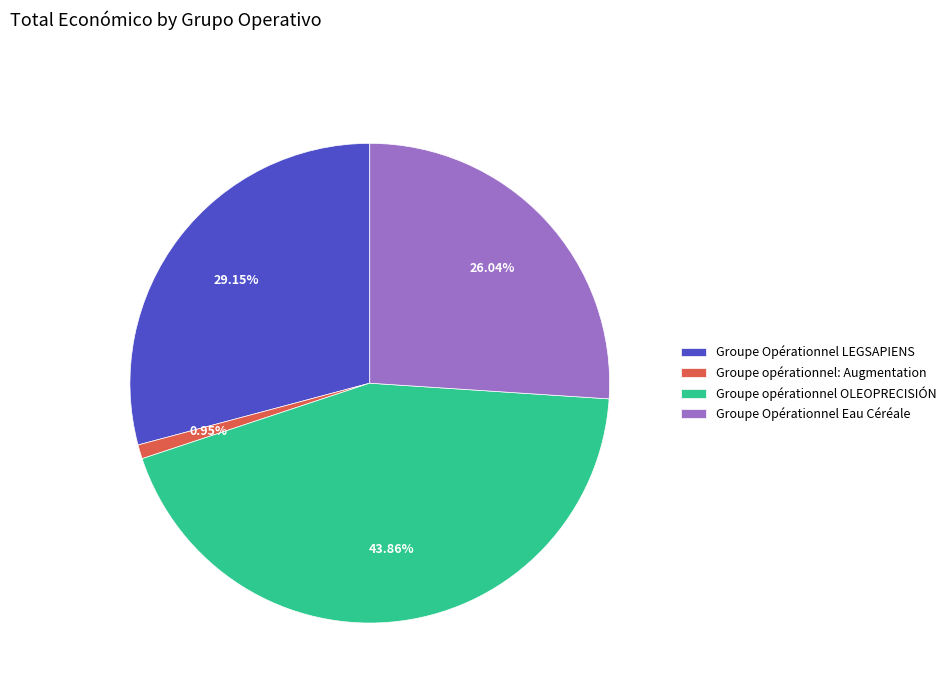

True or false: Groupe opérationnel: Augmentation accounts for 11% of the total.

False